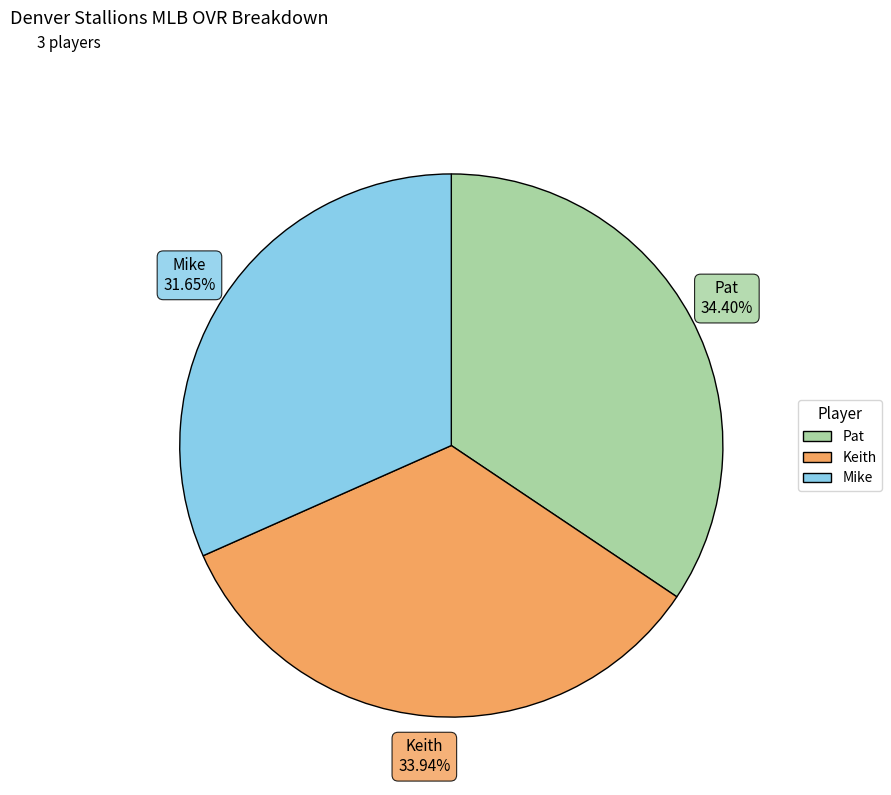

Combined, do Keith and Mike account for over 50%?

Yes